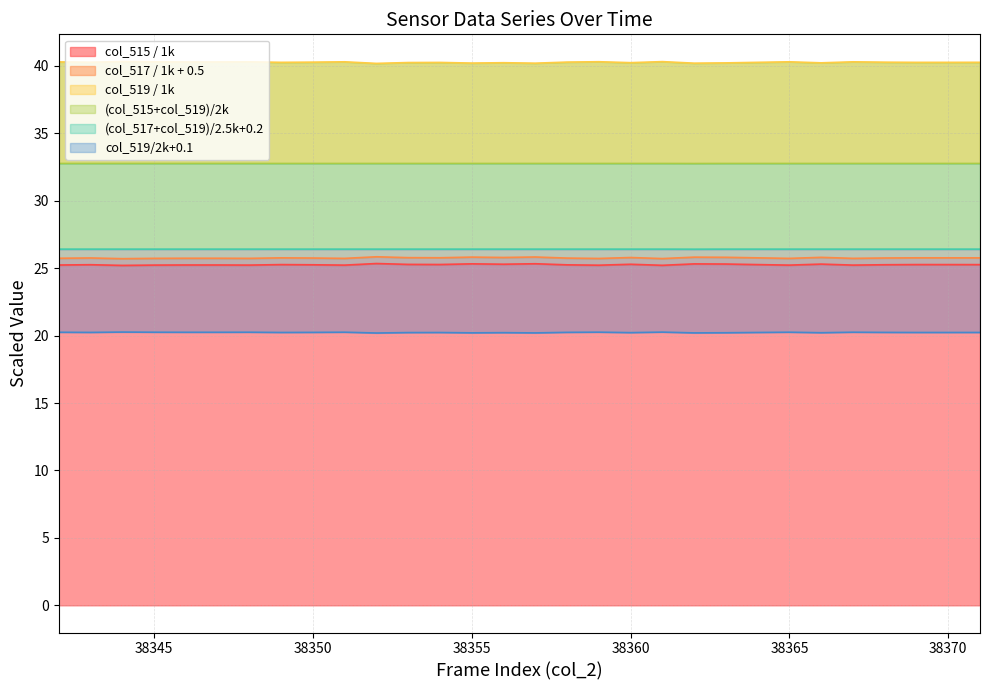

Which series has the largest total across all categories?

col_519